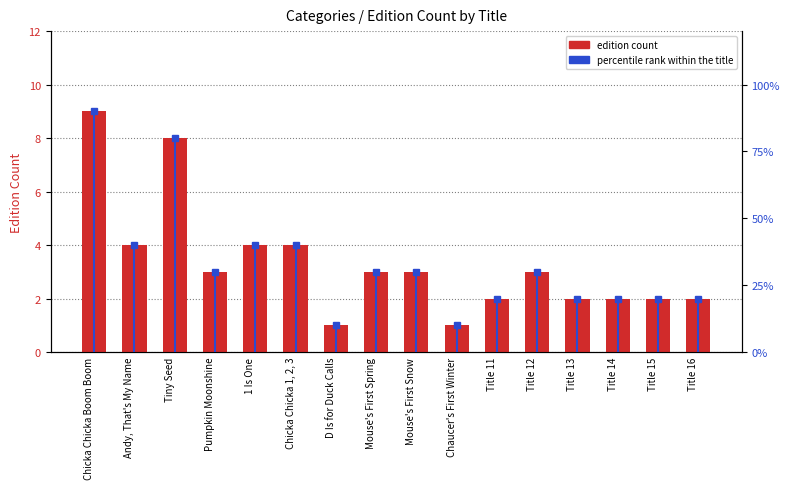

Are the bars grouped side by side (vs. stacked)?

Yes